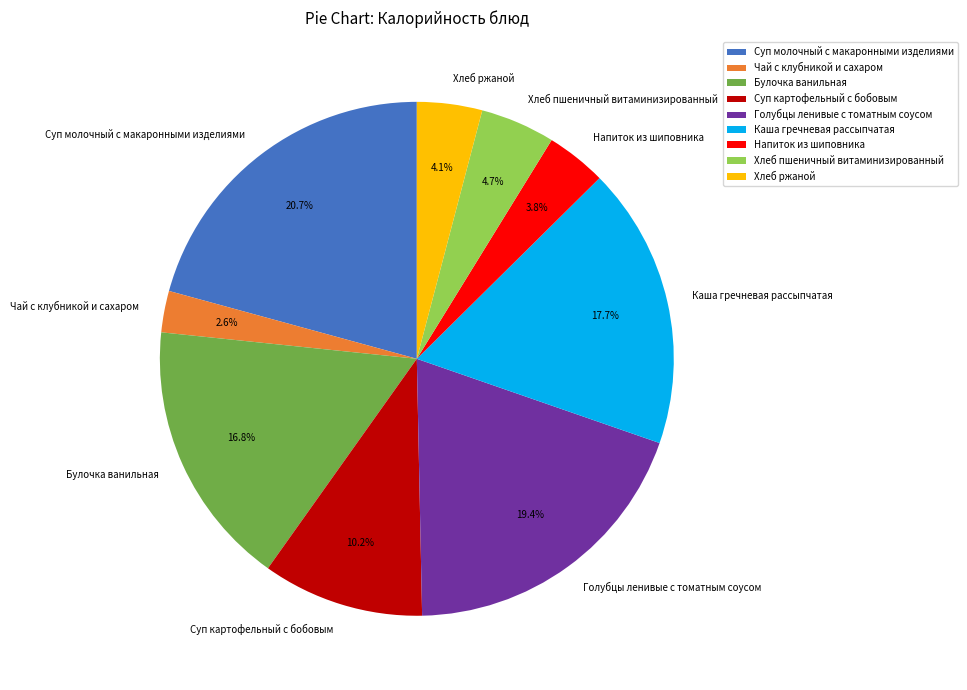

Approximately how many times larger is the value at Хлеб пшеничный витаминизированный compared to Булочка ванильная?

0.3